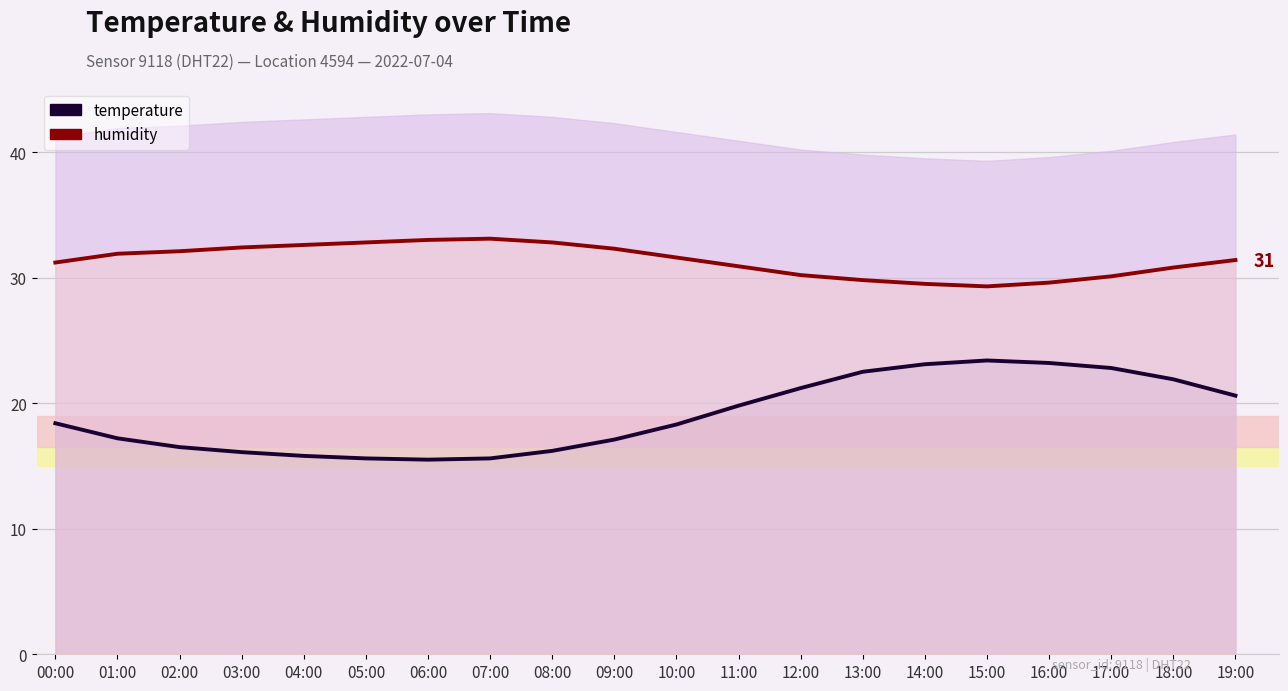

What is the difference between the maximum and minimum values in the humidity series?

3.8